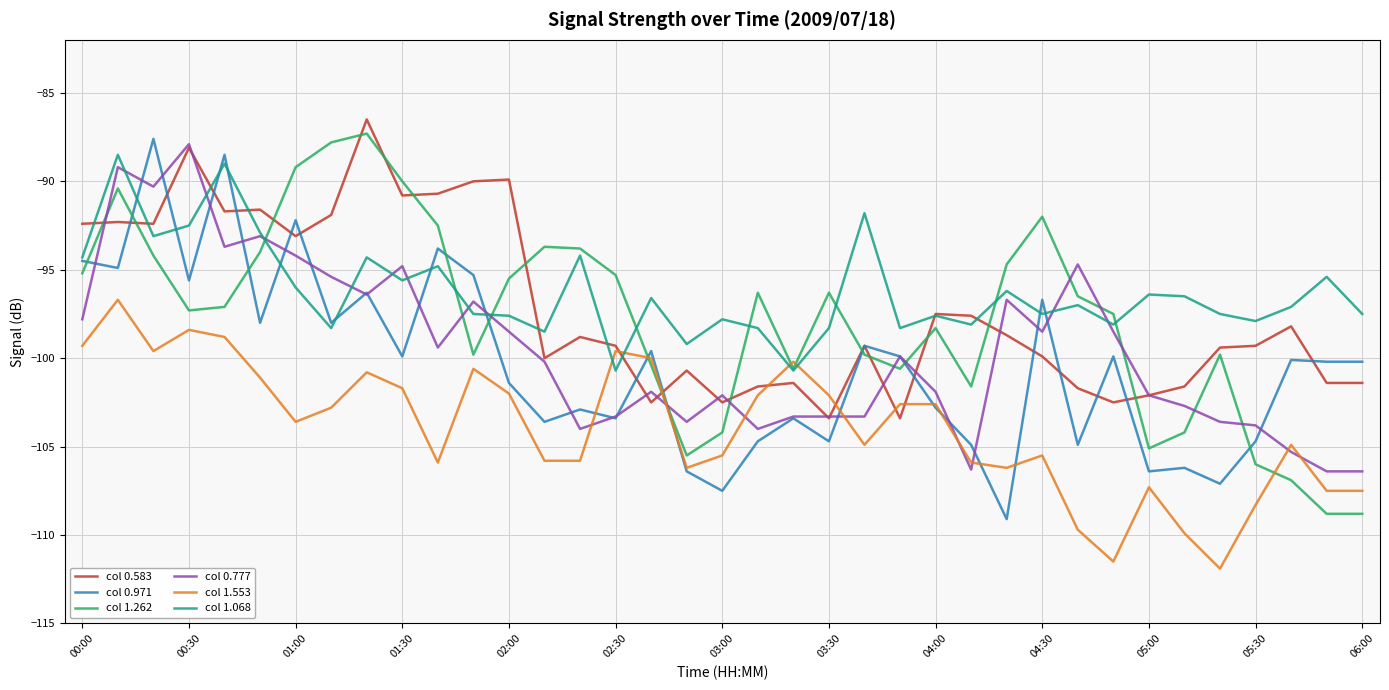

Which series ends up on top after the final intersection of col 1.262 and col 0.777?

col 0.777